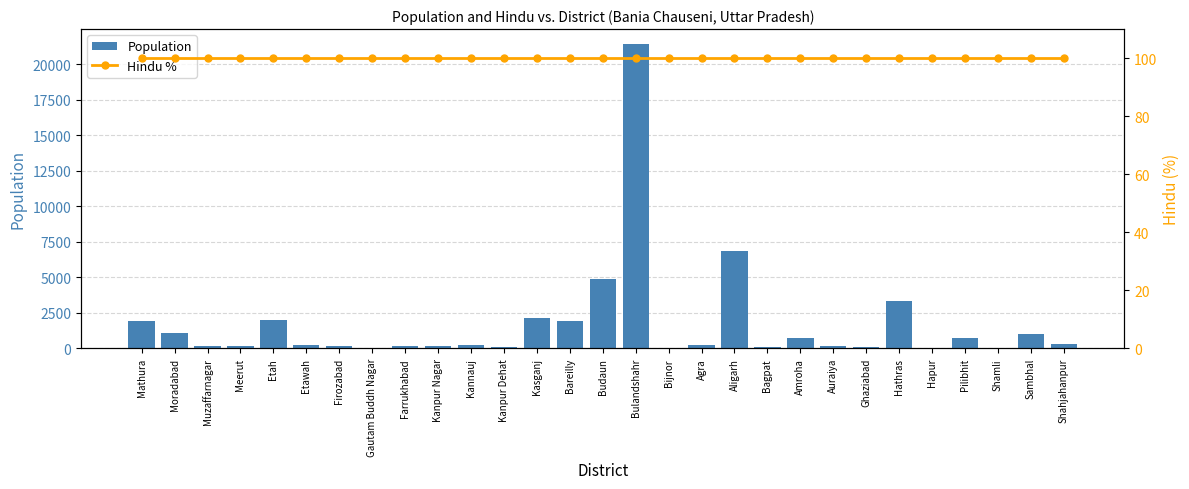

What is the minimum value shown in the chart?

20